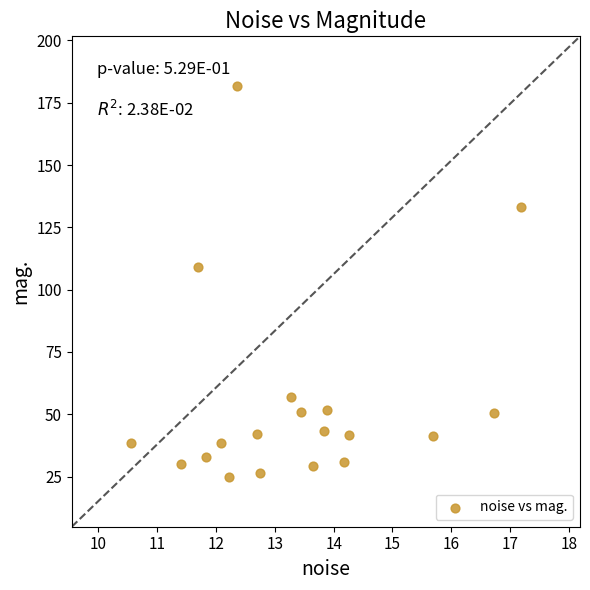

What Y value in the scatter plot is closest to 103?

109.0